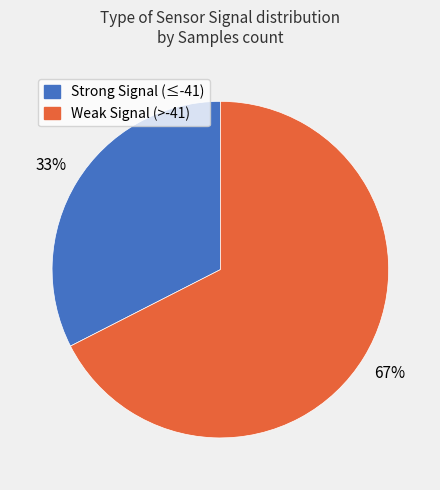

Is there a majority slice in this chart?

Yes